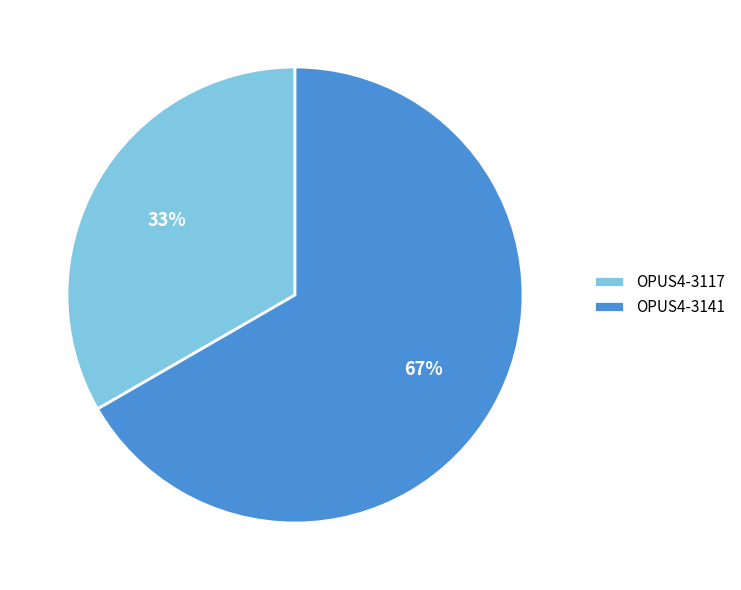

True or false: OPUS4-3141 accounts for 81% of the total.

False